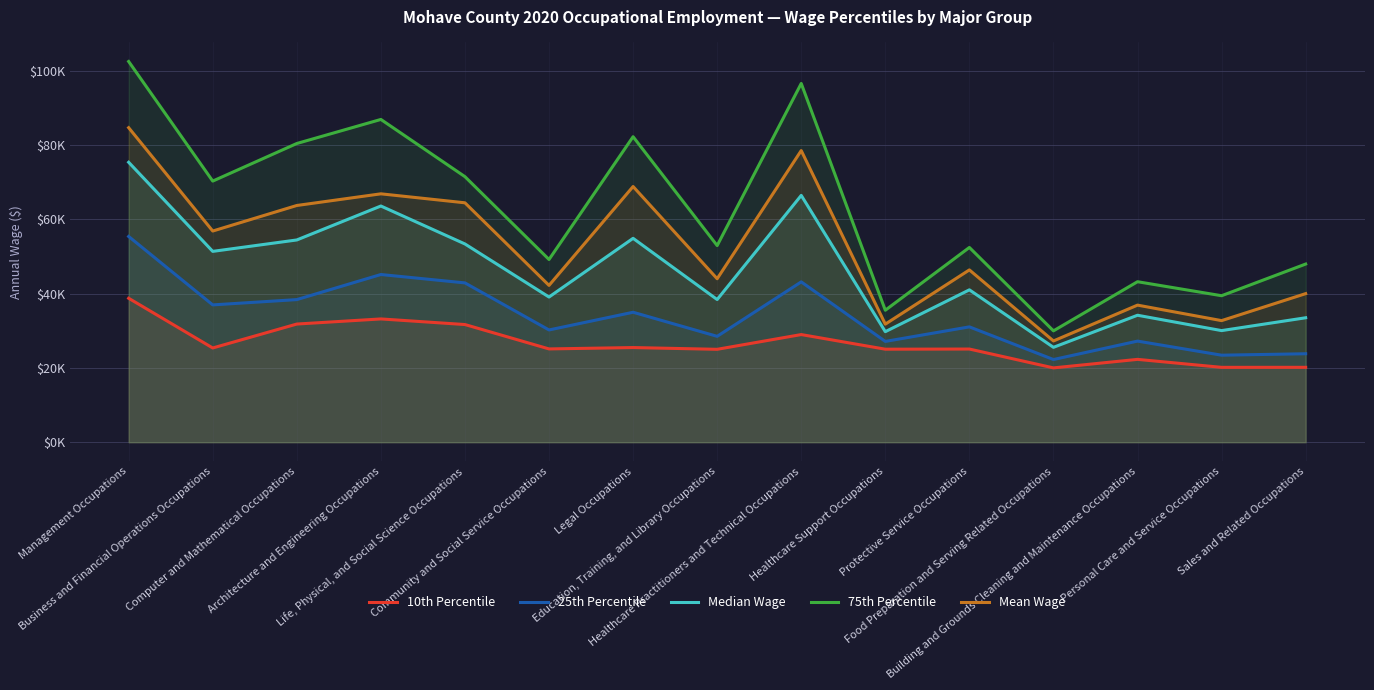

What is the label of the 11th point from the right?

Life, Physical, and Social Science Occupations